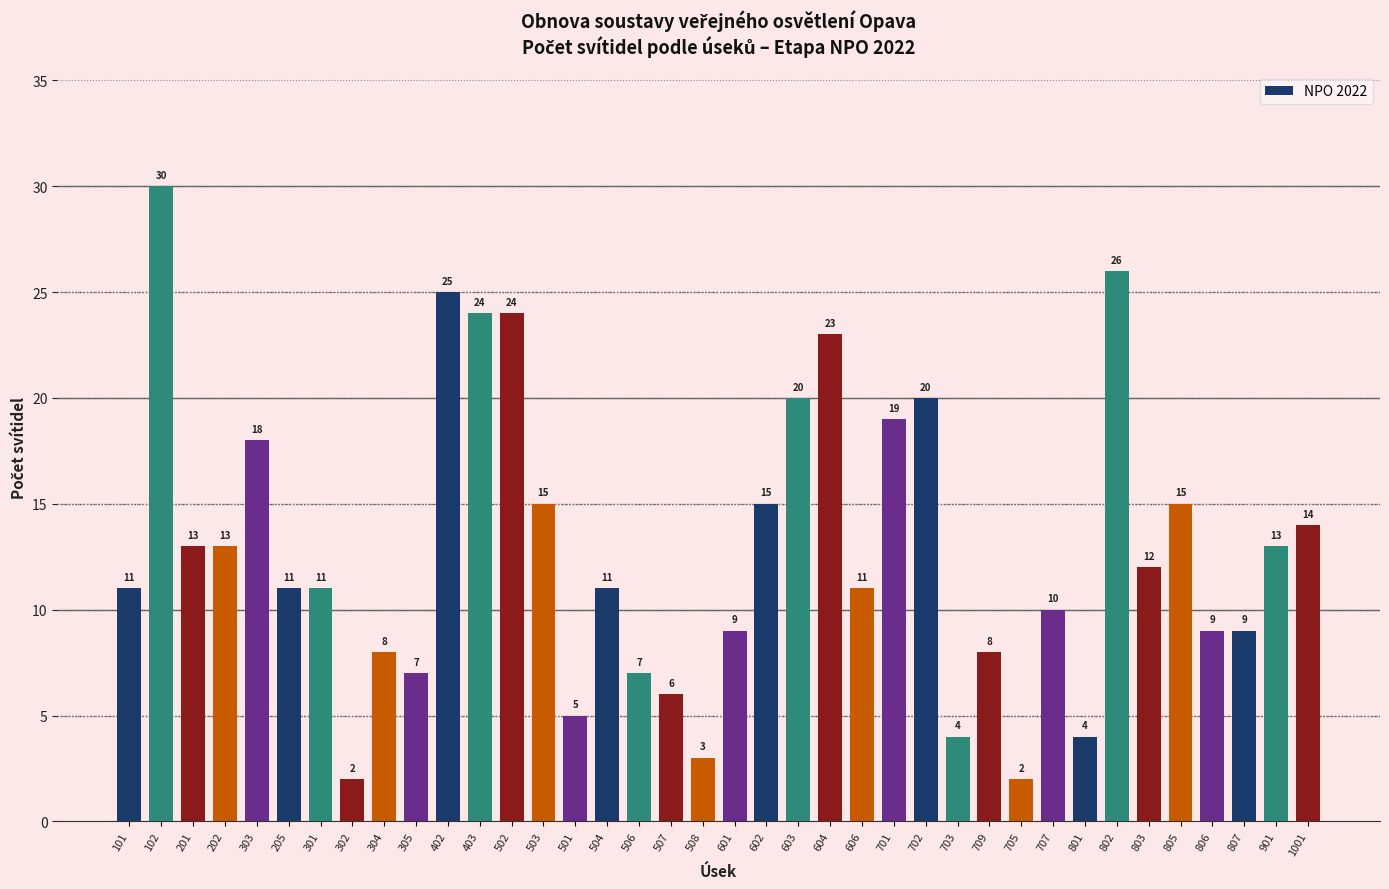

What is the label of the 33rd bar from the right?

205